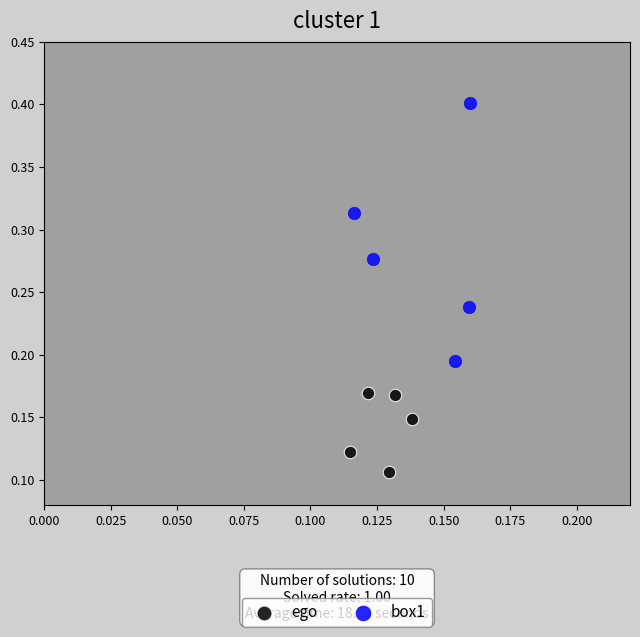

Which series has the widest spread of Y values?

box1